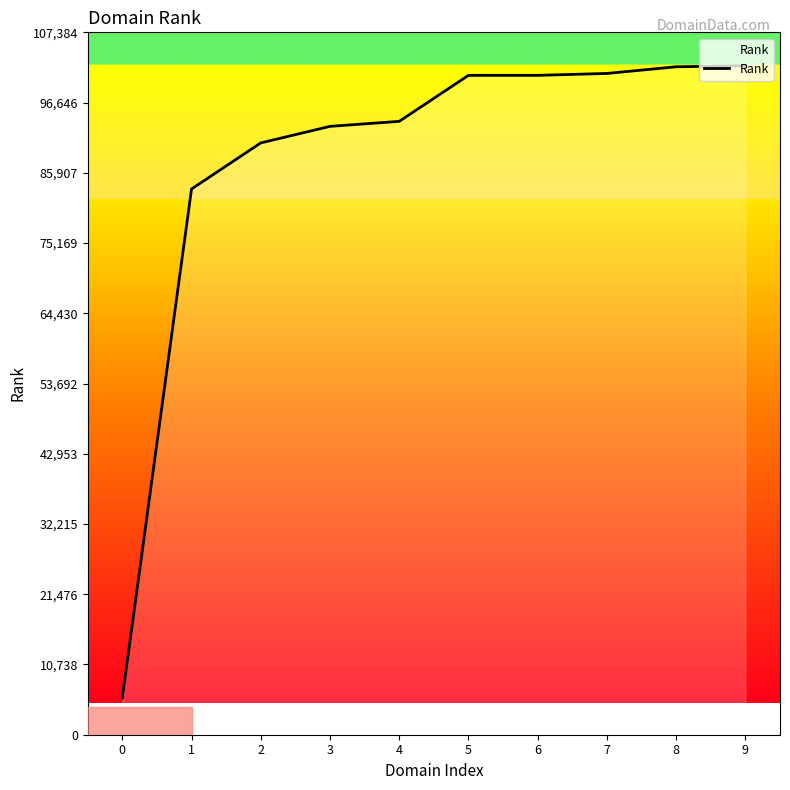

True or false: the data shows 1562 at 0.

False